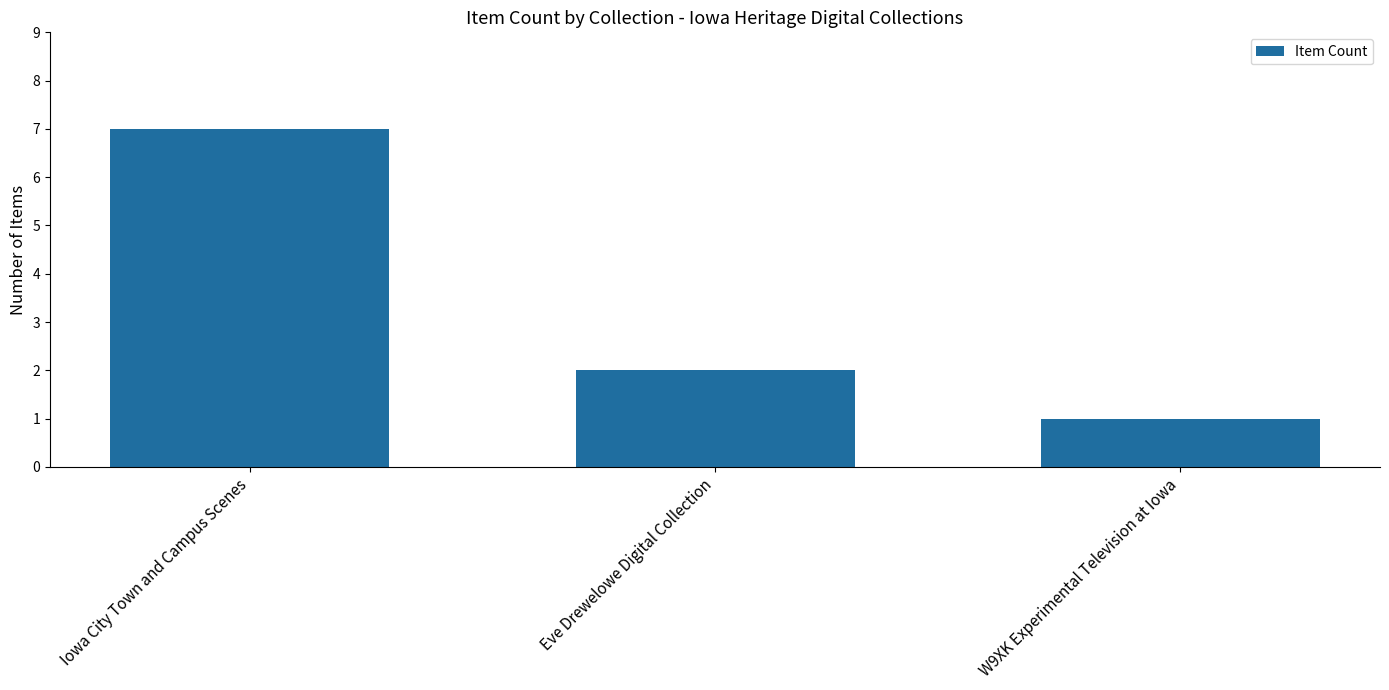

Reading left to right, what are all the values shown in this chart?

7	2	1